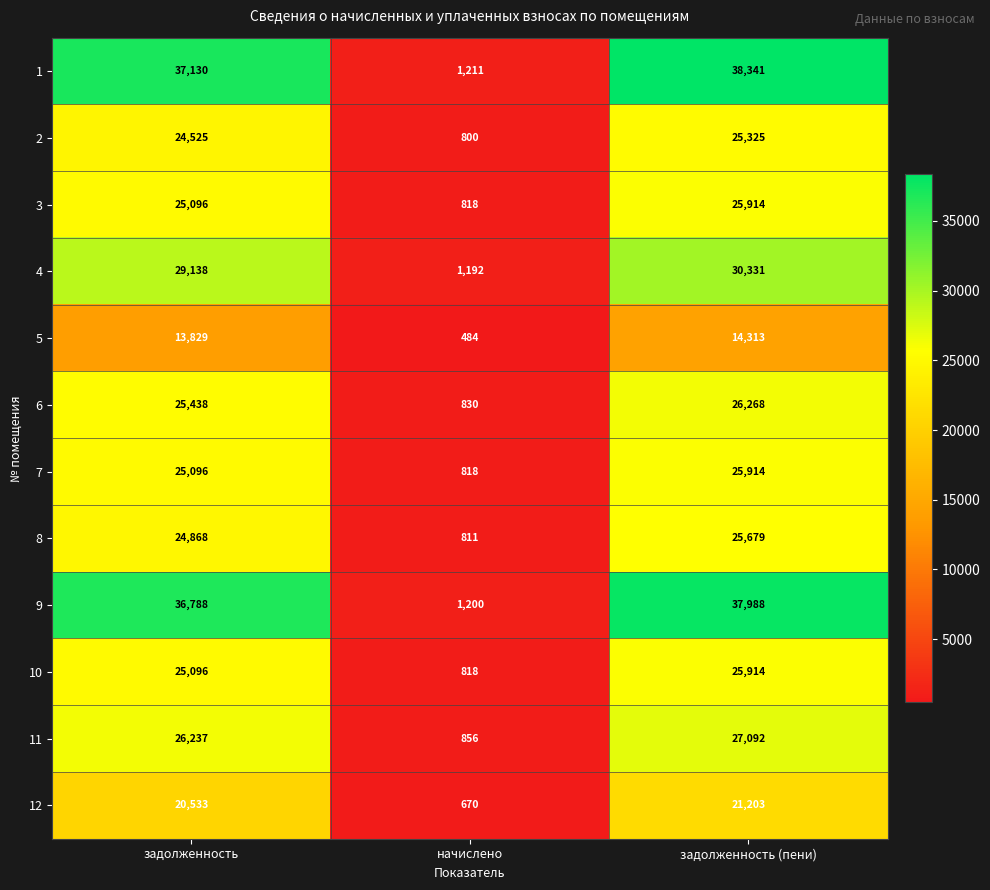

What is the difference between the maximum and minimum values in the 8 series?

24868